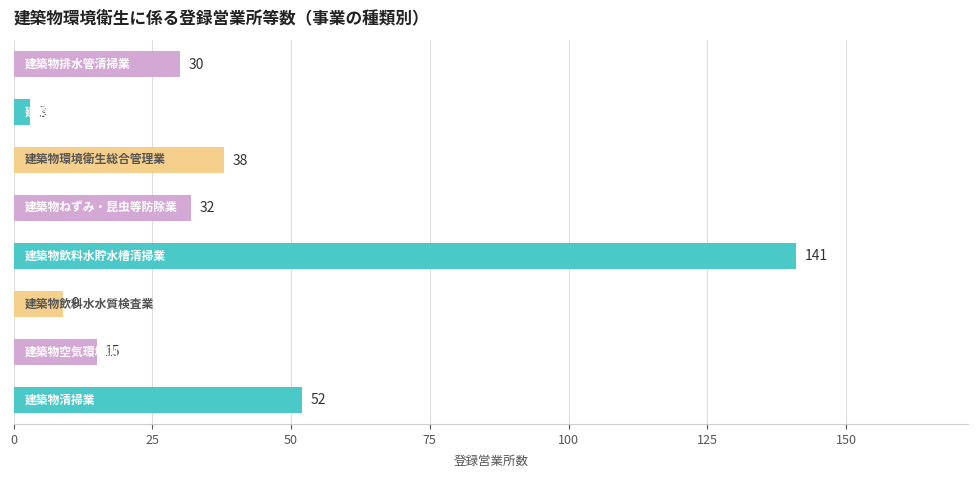

What is the smallest value displayed?

3